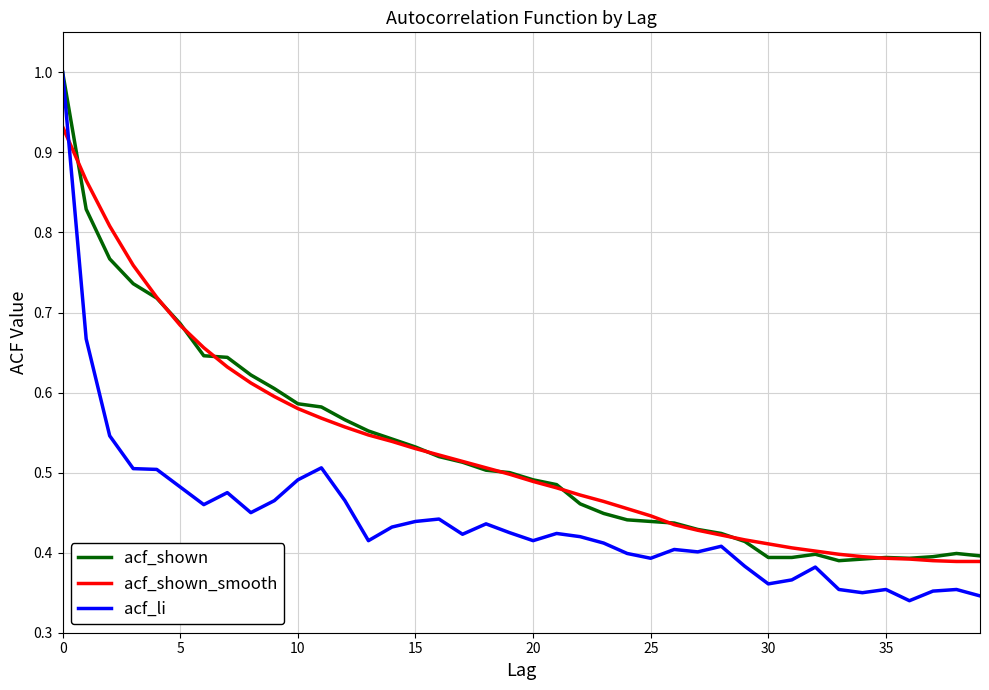

Which series has the widest spread of values?

acf_li